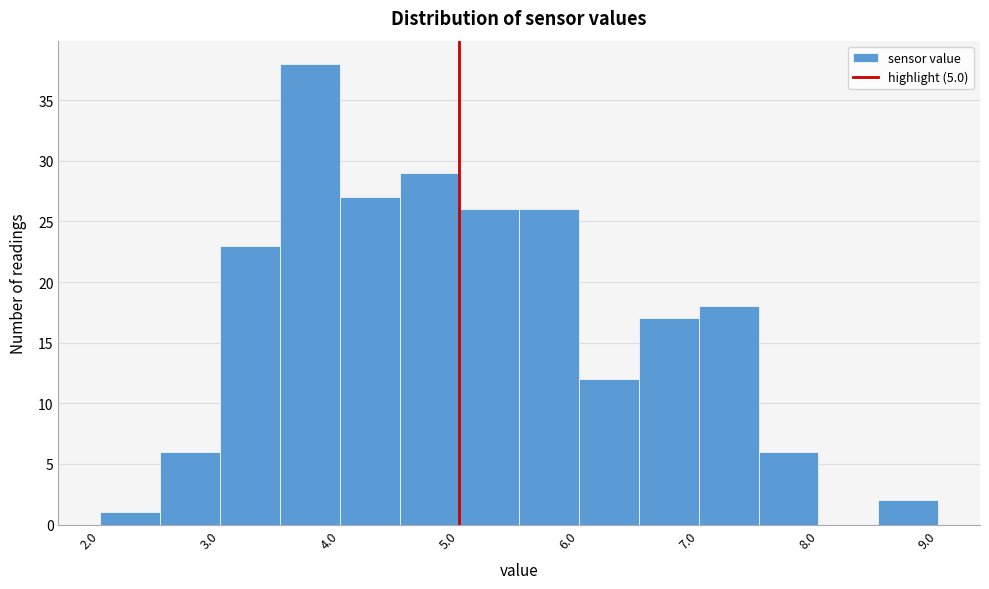

Reading left to right, list every bar in this chart as the range it spans on the x-axis followed by its height. The values are not printed on the chart, so give them approximately, as read against the axis.

2.0 to 2.5: 1
2.5 to 3.0: 6
3.0 to 3.5: 23
3.5 to 4.0: 38
4.0 to 4.5: 27
4.5 to 5.0: 29
5.0 to 5.5: 26
5.5 to 6.0: 26
6.0 to 6.5: 12
6.5 to 7.0: 17
7.0 to 7.5: 18
7.5 to 8.0: 6
8.0 to 8.5: 0
8.5 to 9.0: 2